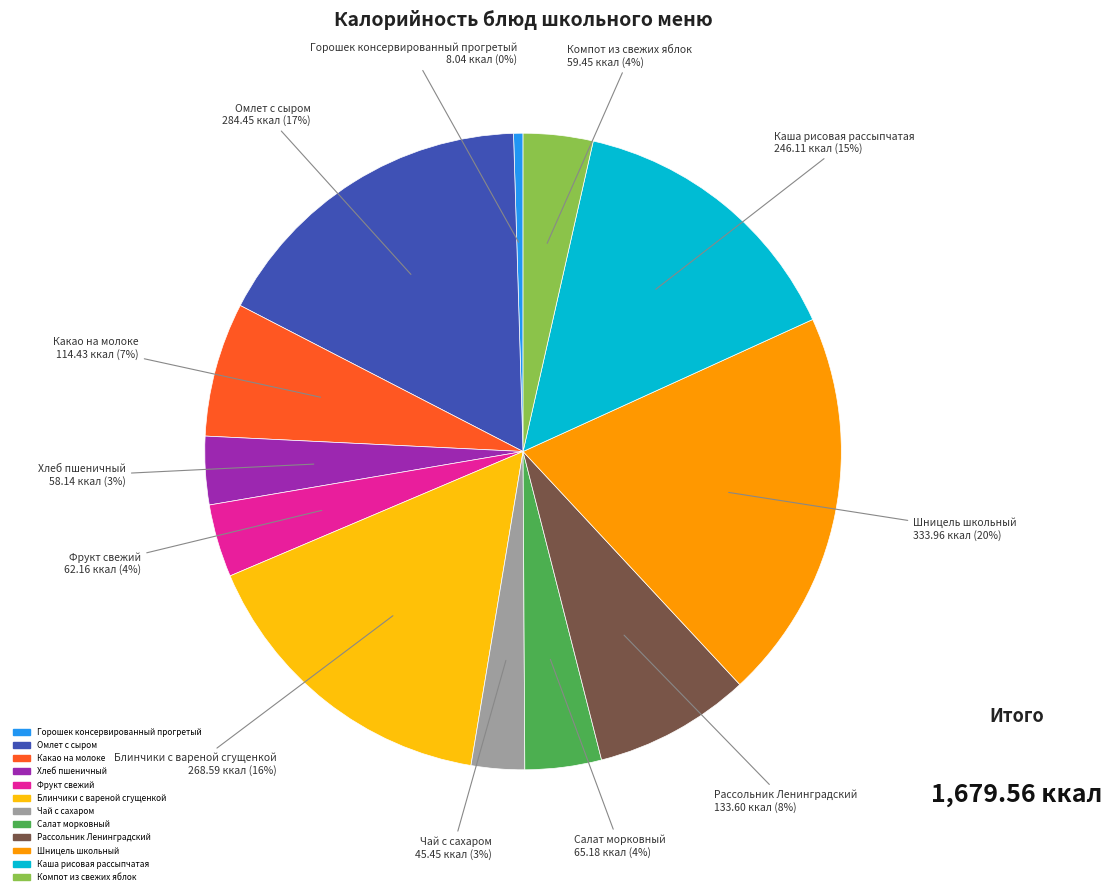

The Рассольник Ленинградский slice represents 8% of the pie. True or false?

True